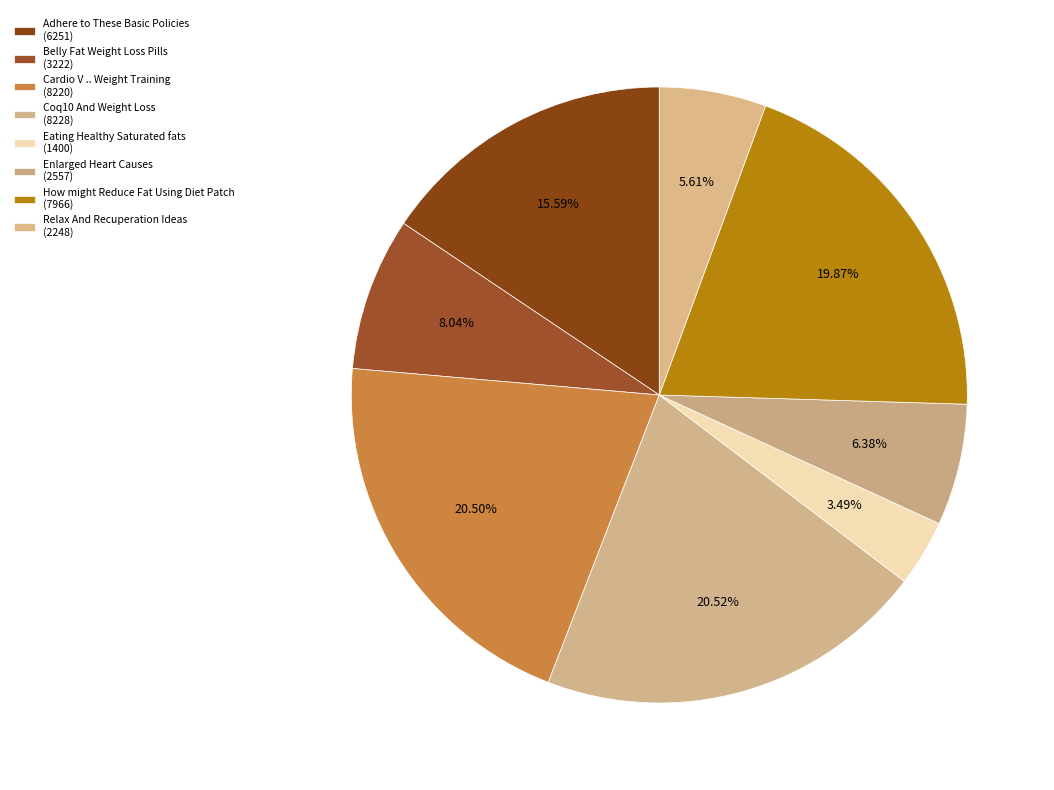

Is it true that Relax And Recuperation Ideas is 6% of the pie?

True